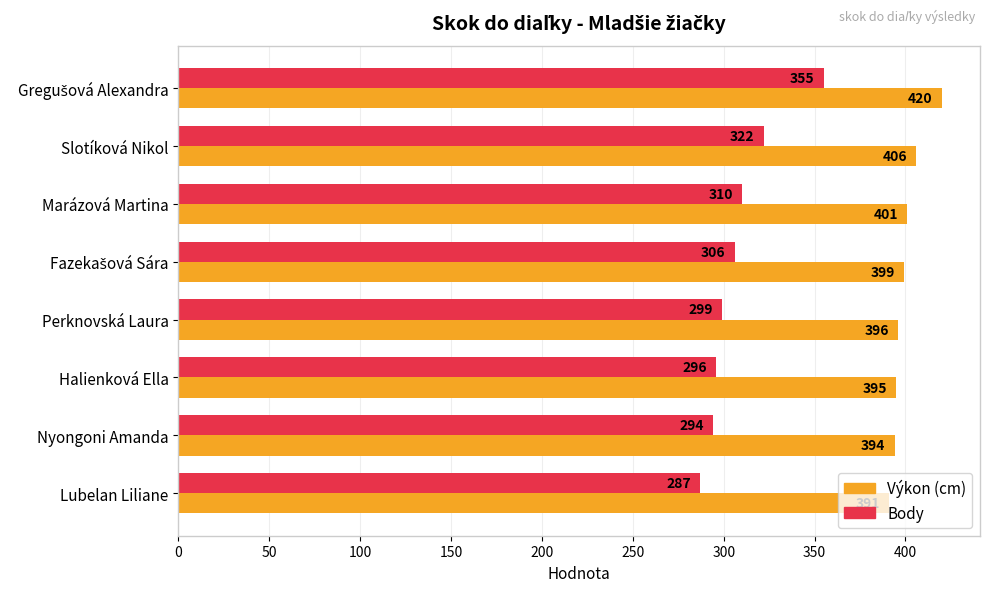

What is the maximum value shown in the chart?

420